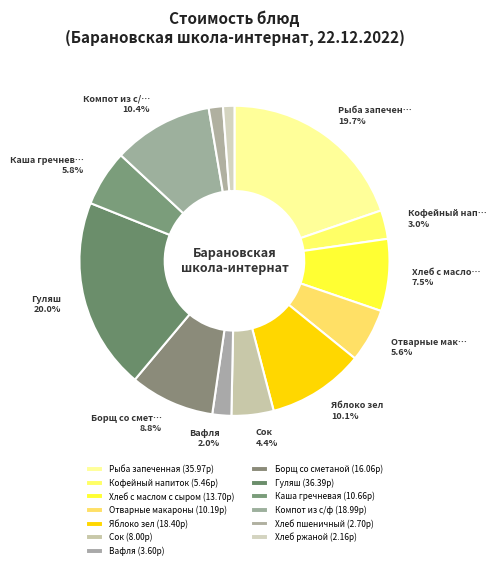

How many slices are in this pie chart?

13